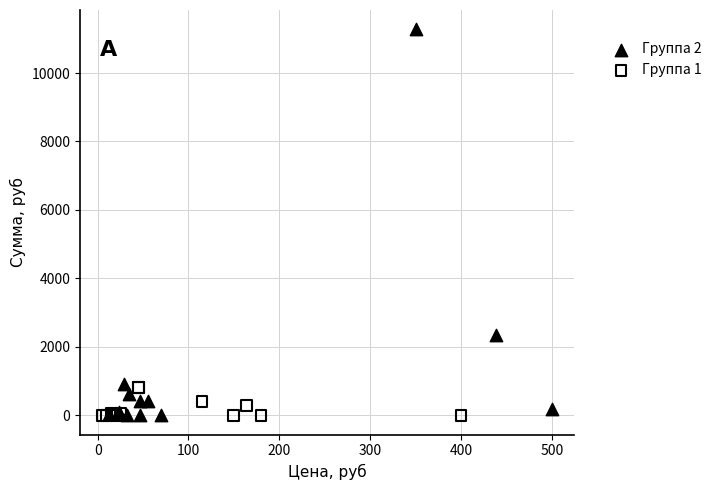

What are all the series names shown in the legend?

Группа 2, Группа 1